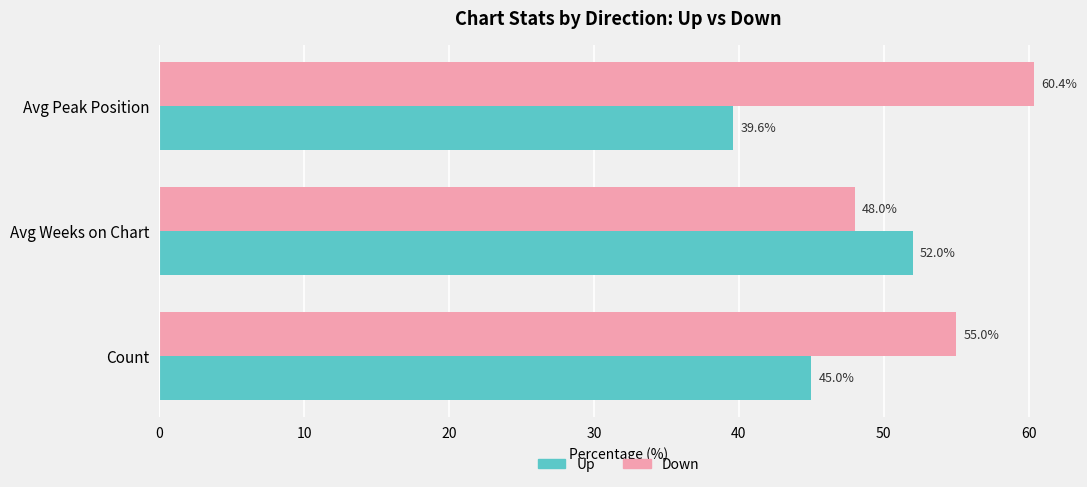

What is the difference between the highest and lowest values at Count?

10.0